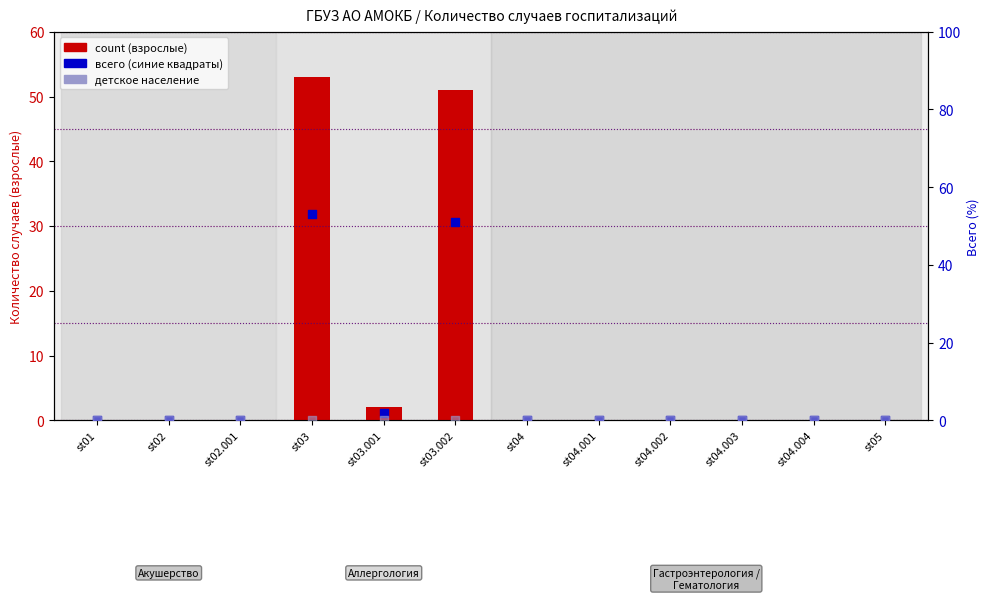

At how many categories does at least one series exceed 47?

2